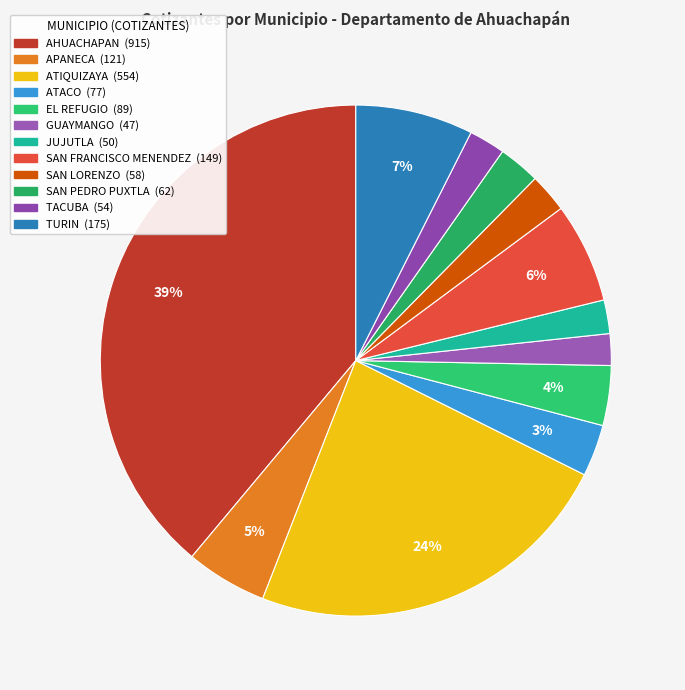

What portion of the pie excludes SAN PEDRO PUXTLA?

97.4%